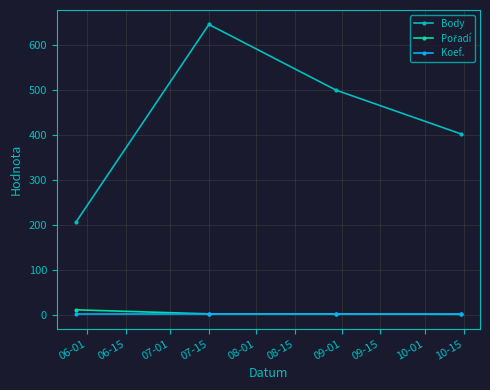

In Body, how many points are higher than both neighbors (excluding endpoints)?

1